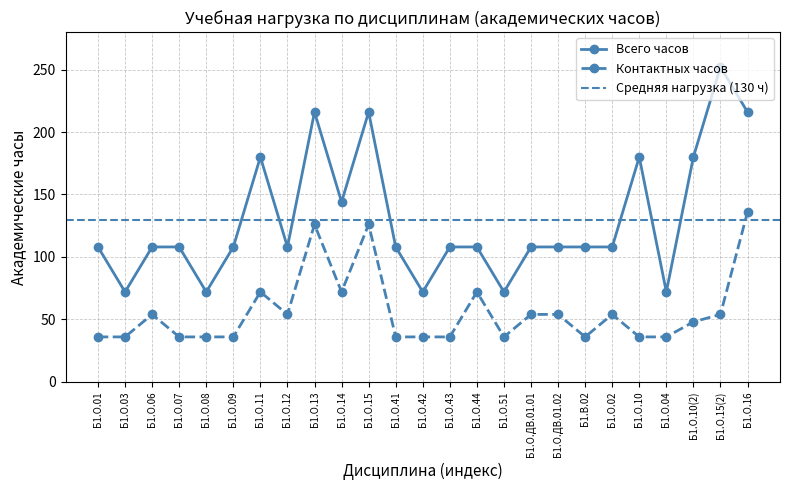

What value does the data have at Б1.О.09?

108